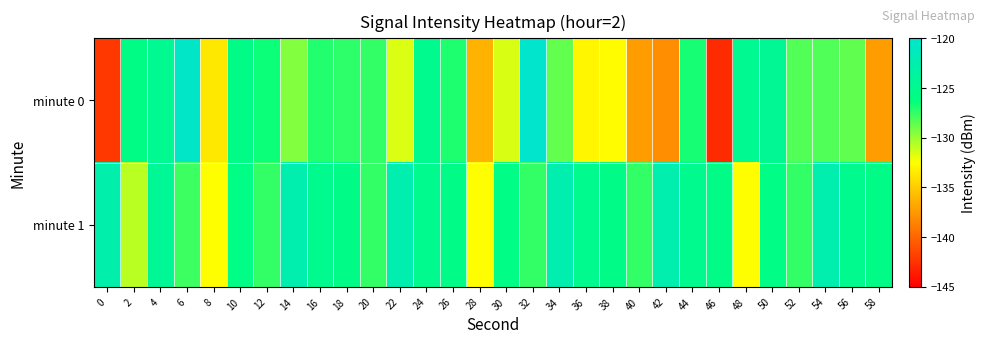

At 44, list the series in order from largest to smallest.

minute 1, minute 0